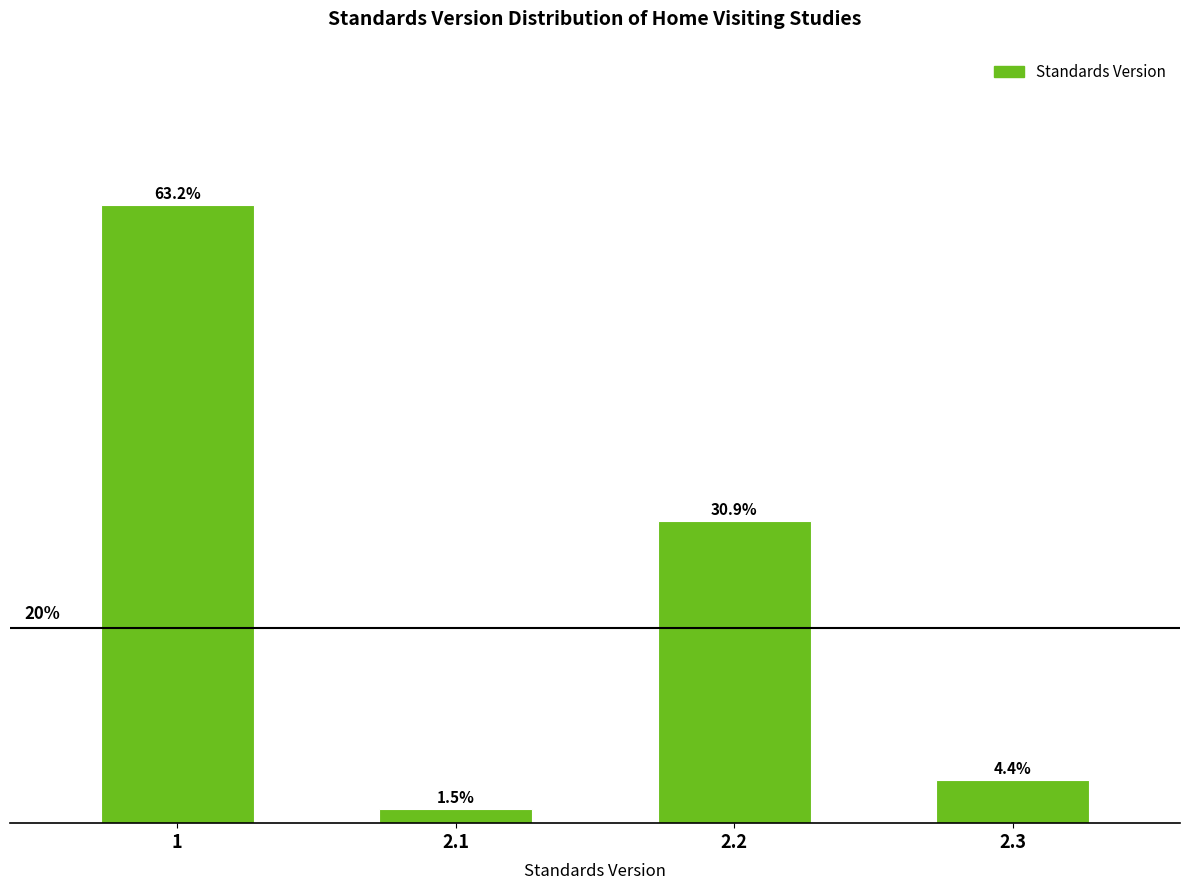

Rank the categories by value from highest to lowest.

1, 2.2, 2.3, 2.1